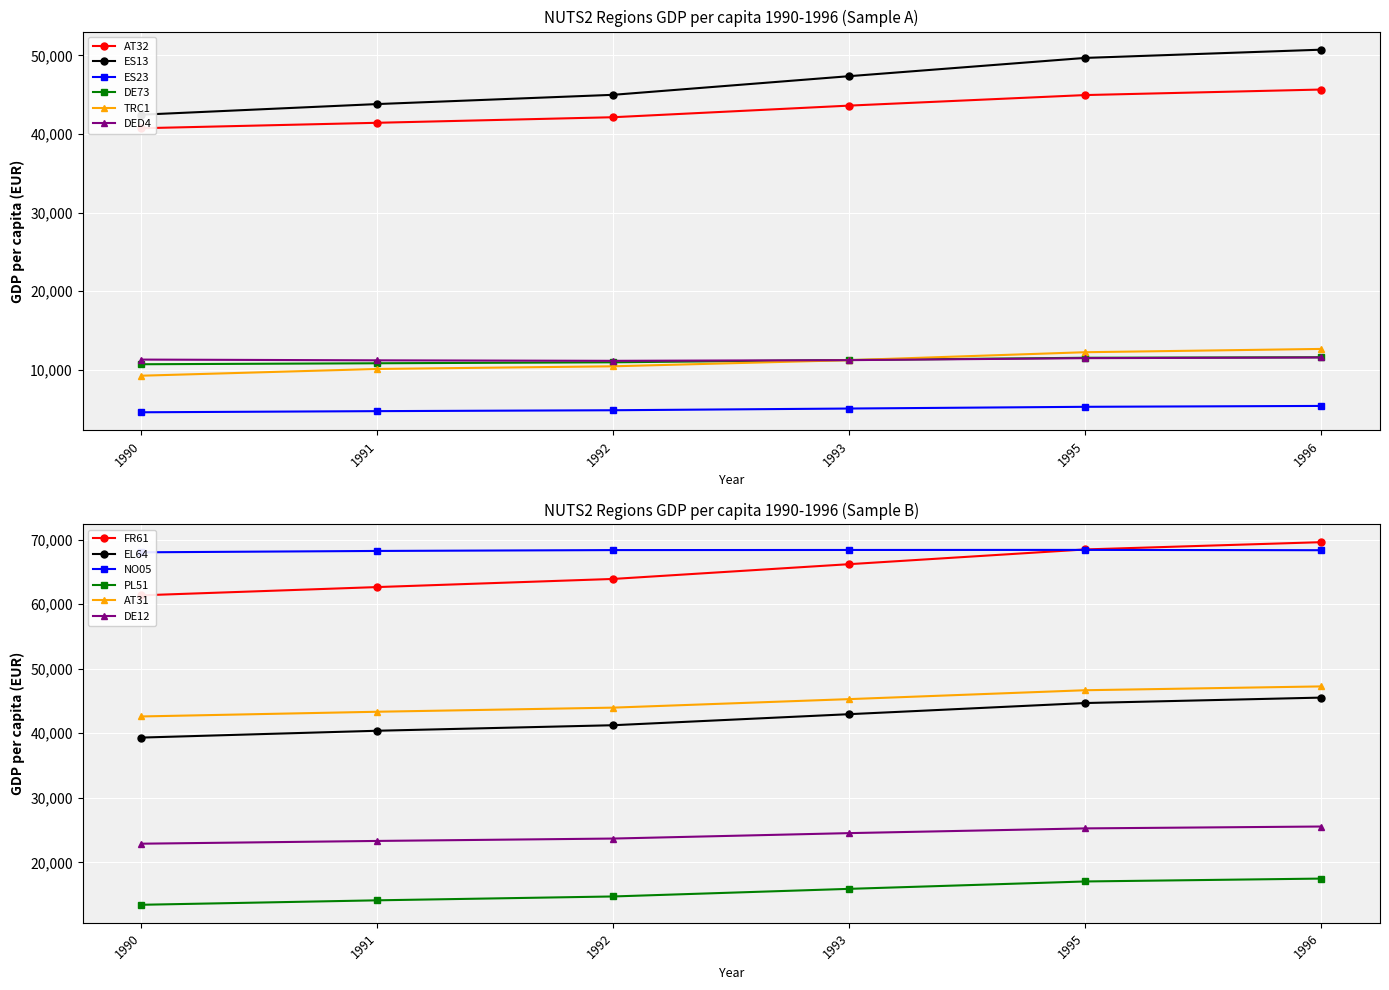

What is the value of the TRC1 point at the 2nd from the left?

10113